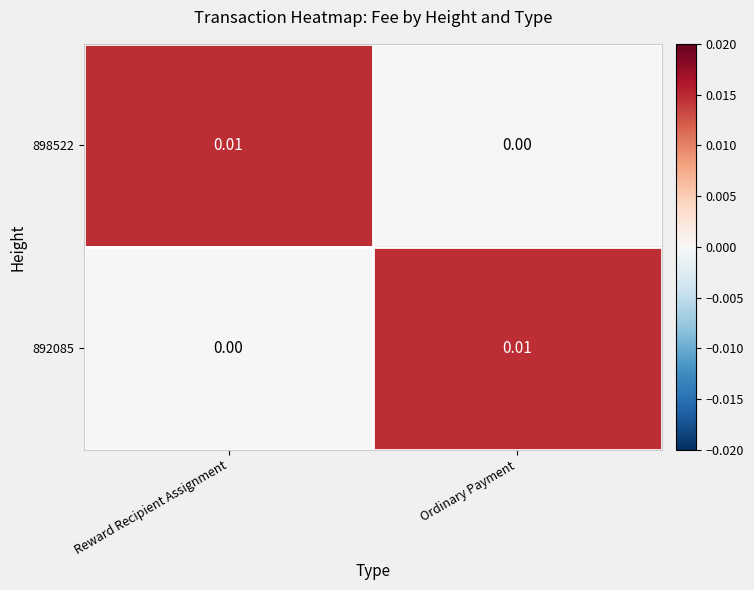

Is the value of 898522 at Reward Recipient Assignment greater than the value of 892085 at Reward Recipient Assignment?

Yes